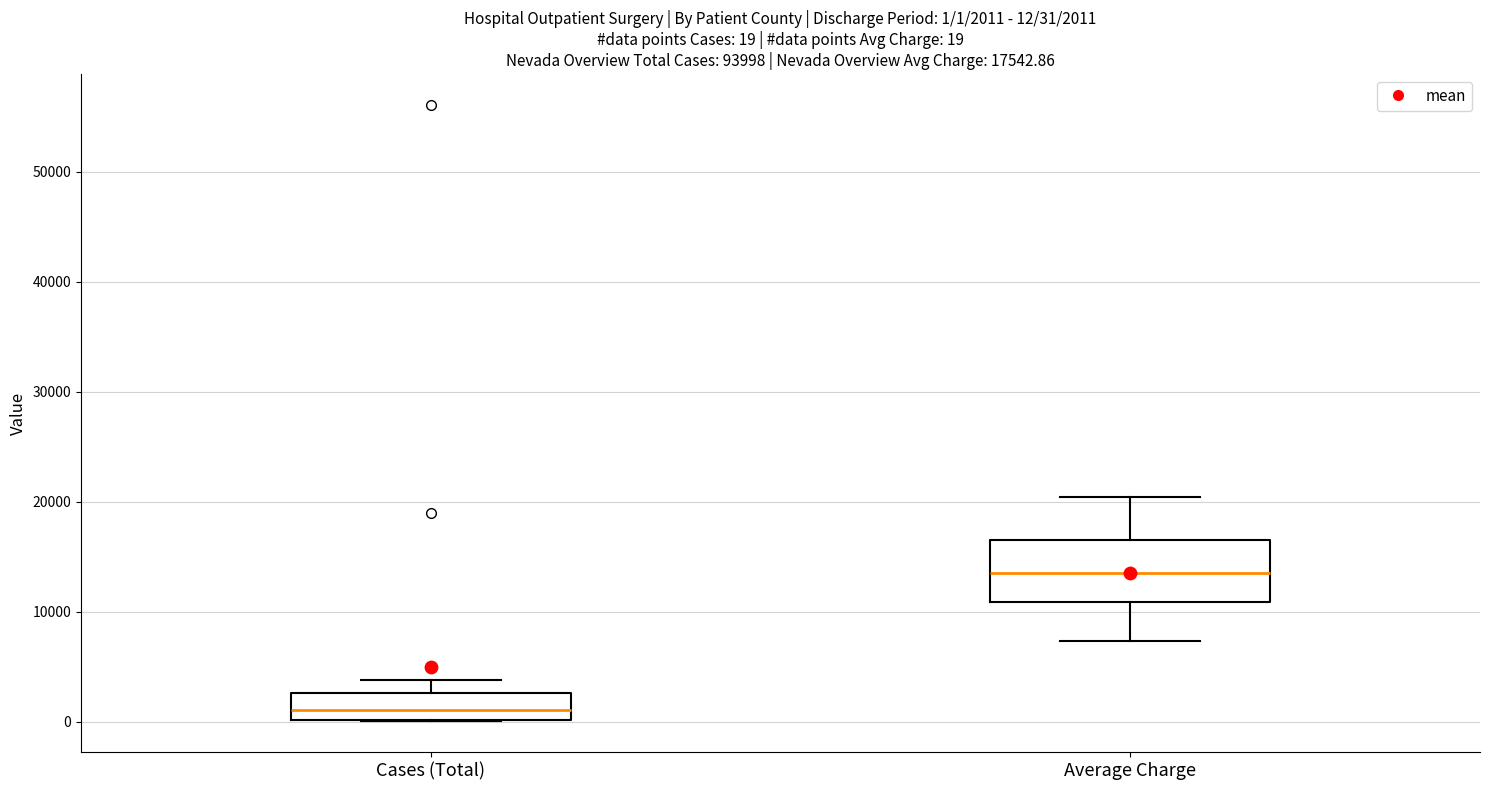

Which box's median line is the lowest?

Cases (Total)